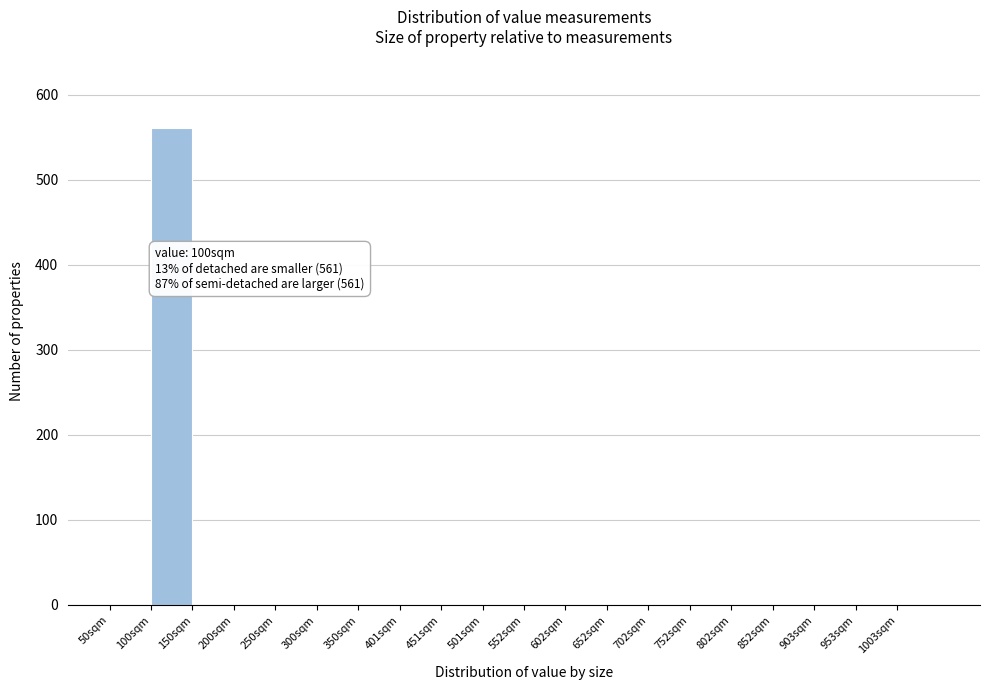

Which range on the x-axis has the tallest bar?

100 to 150